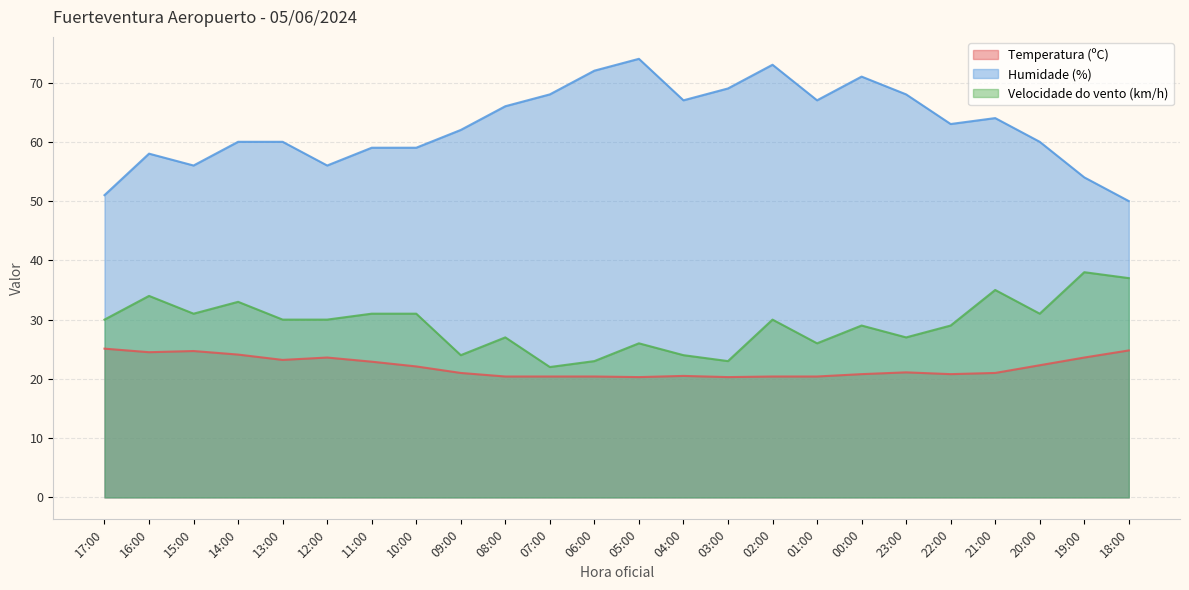

How many values in the Humidade (%) series exceed 63?

11